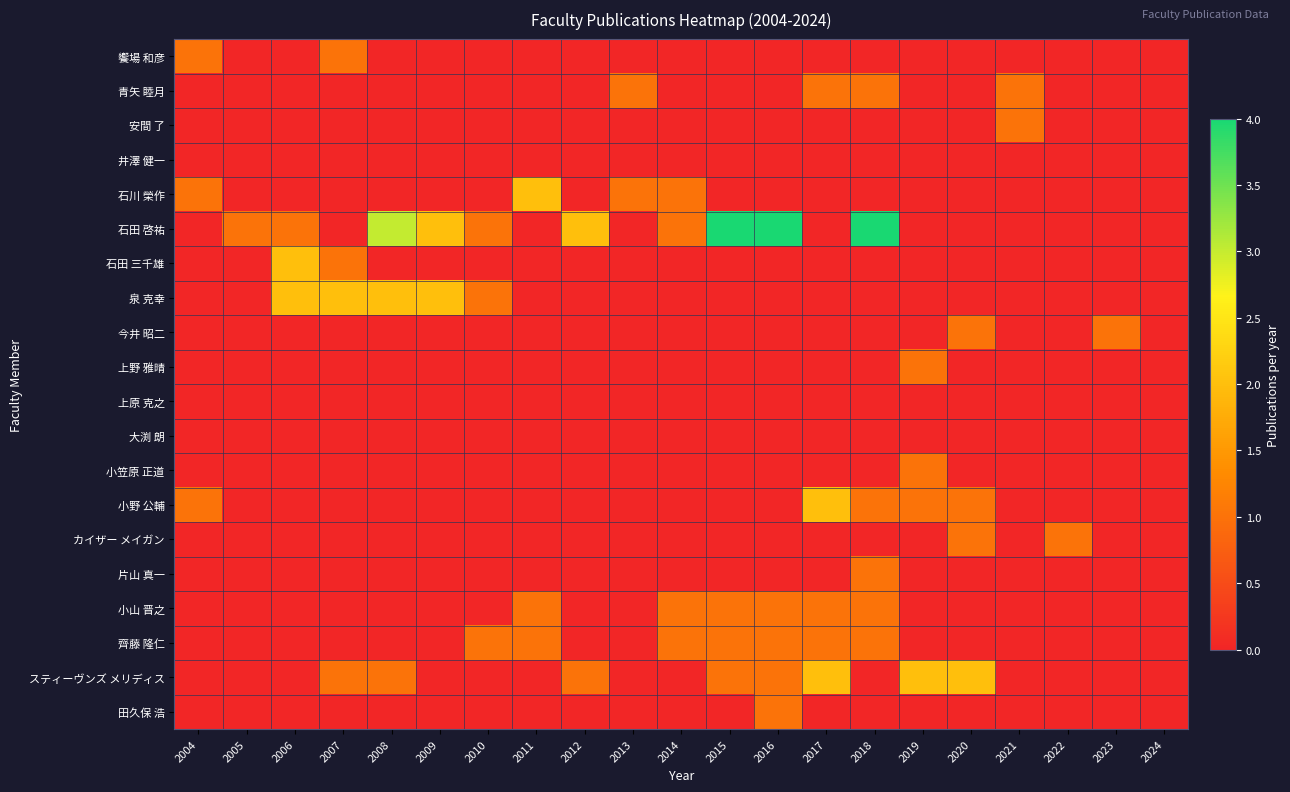

Which series has the largest total across all categories?

石田 啓祐